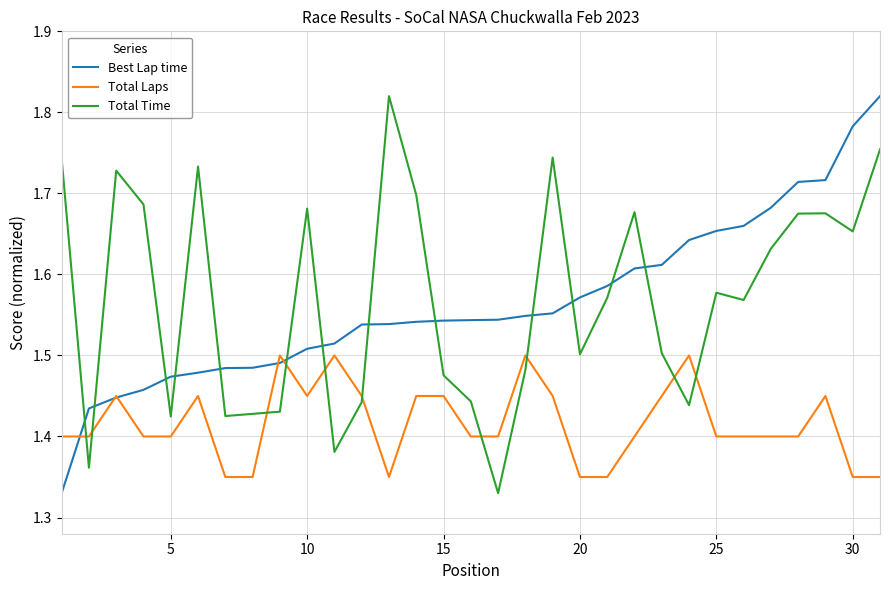

True or false: Total Time has more than 1 interior local peaks.

True